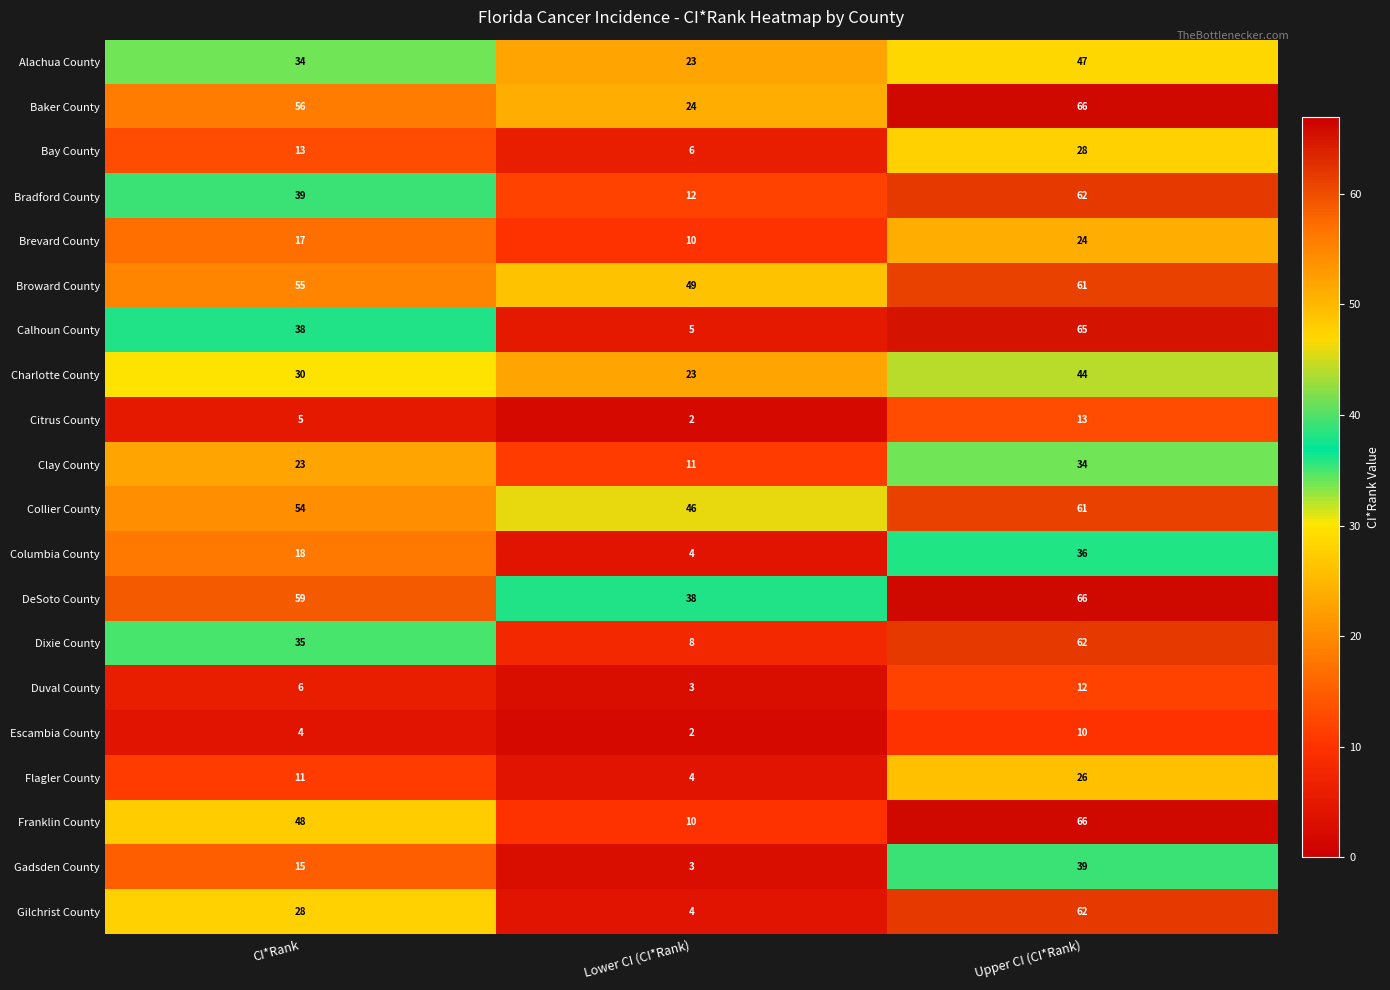

At which category is the sum across all series the highest?

Upper CI (CI*Rank)